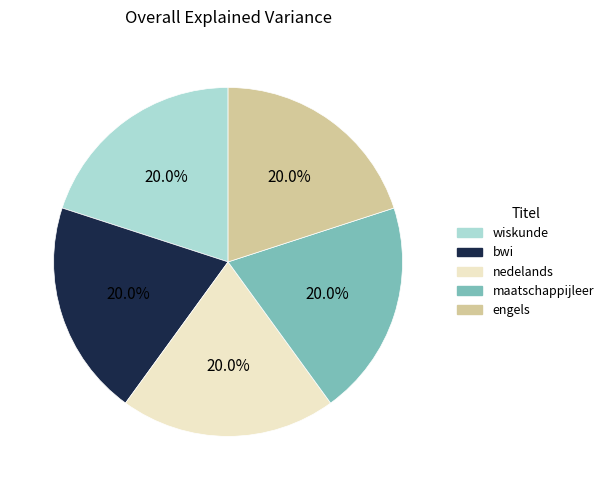

What portion of the pie excludes nedelands?

80.0%